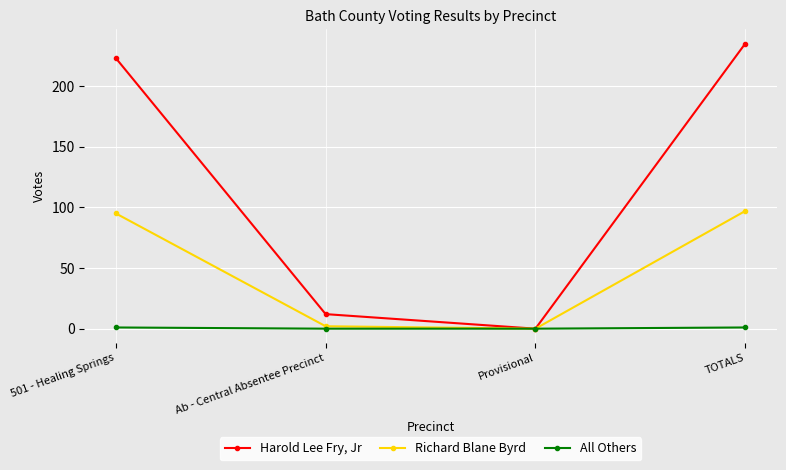

How many values in All Others are above zero?

2